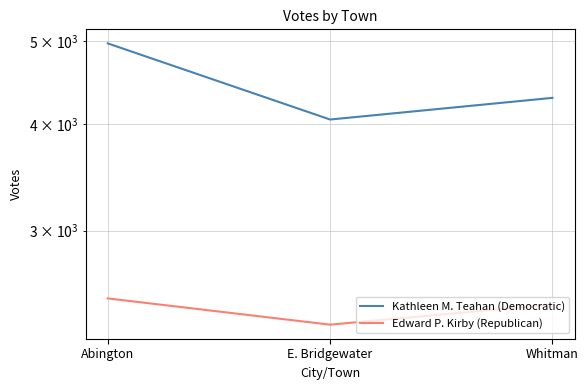

At which category does the chart reach its peak across all series?

Abington